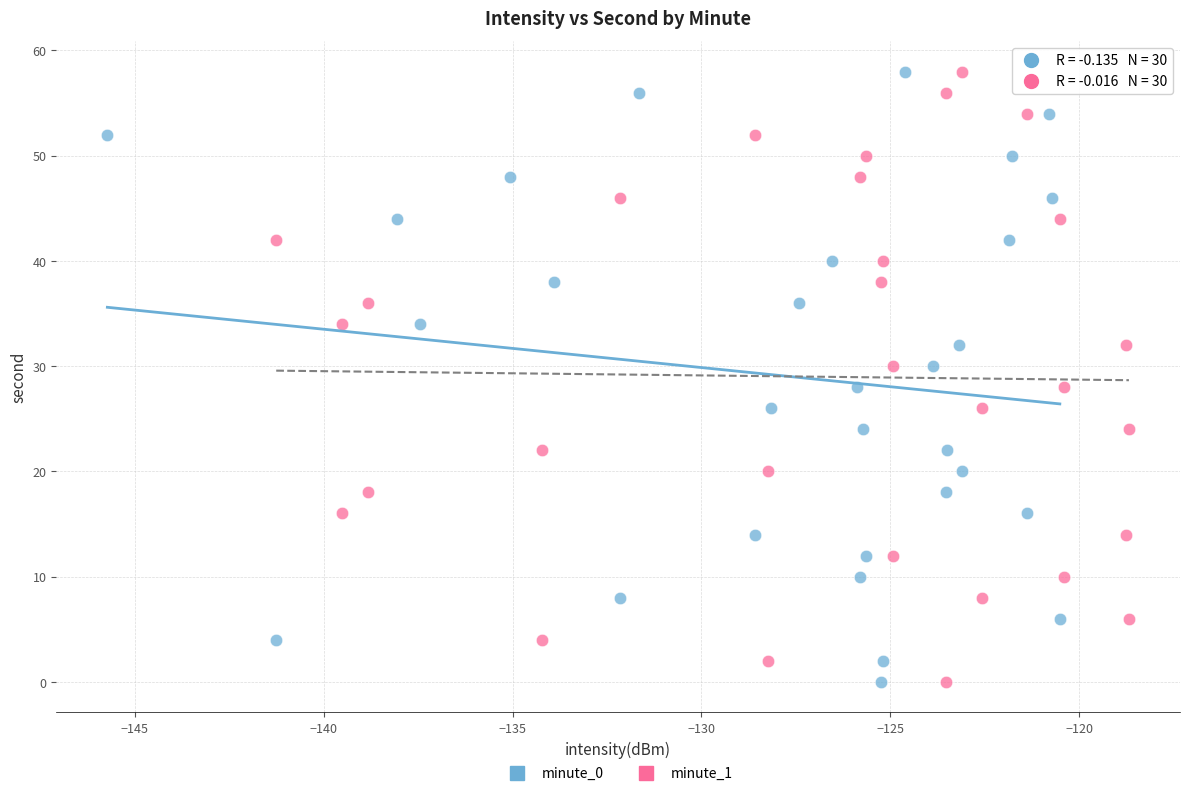

What are all the series names shown in the legend?

minute_0, minute_1